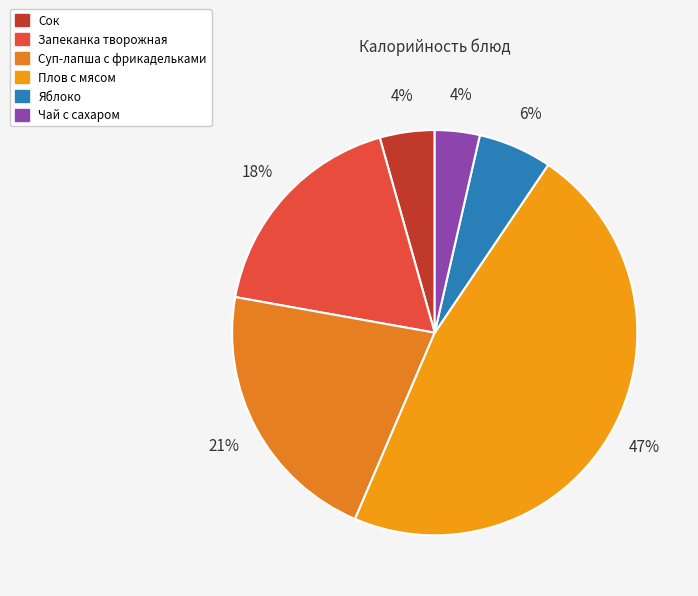

To the nearest percent, what portion does Плов с мясом represent?

47%